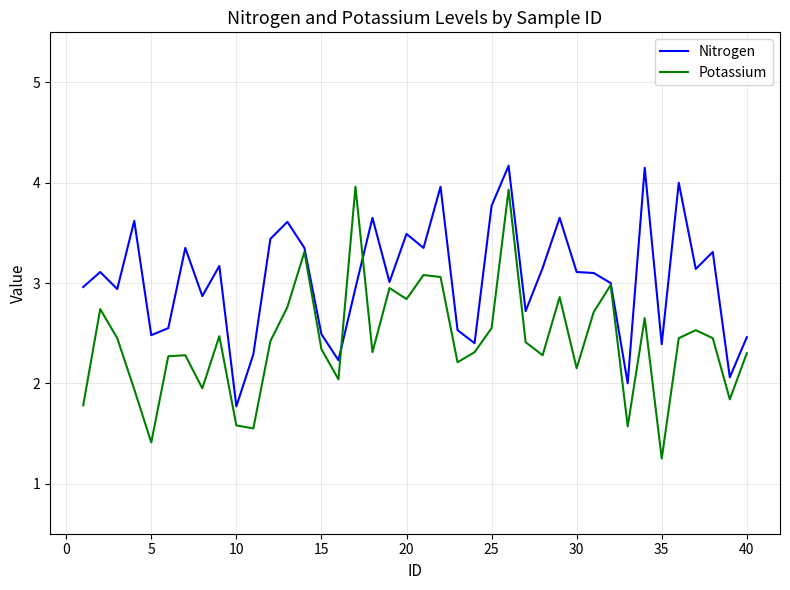

Which series has the largest total across all categories?

Nitrogen